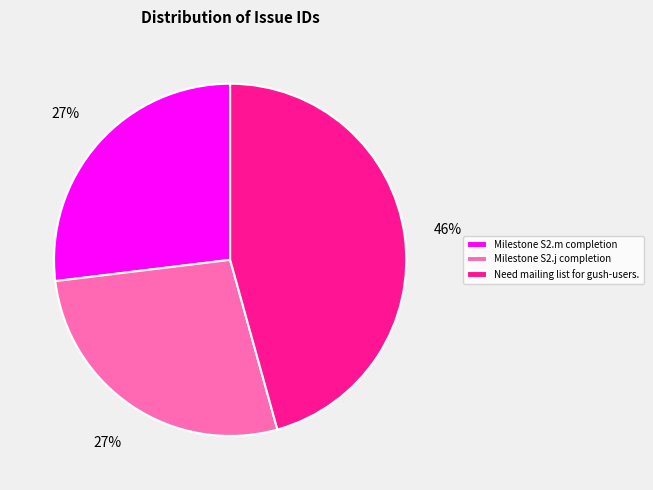

What percentage is the Milestone S2.j completion slice, to the nearest percent?

27%